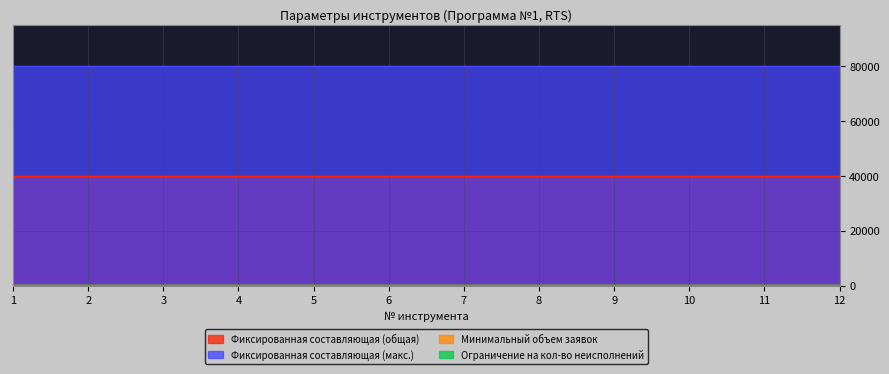

True or false: Минимальный объем заявок and Фиксированная составляющая (макс.) intersect in this chart.

False